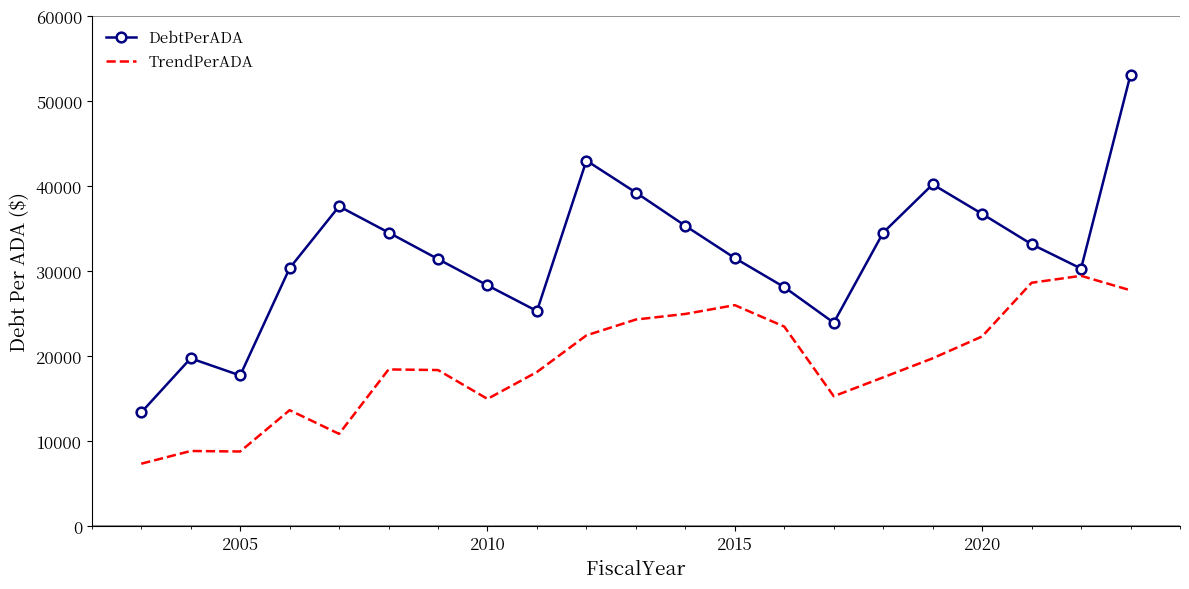

How many series are shown in this chart?

2